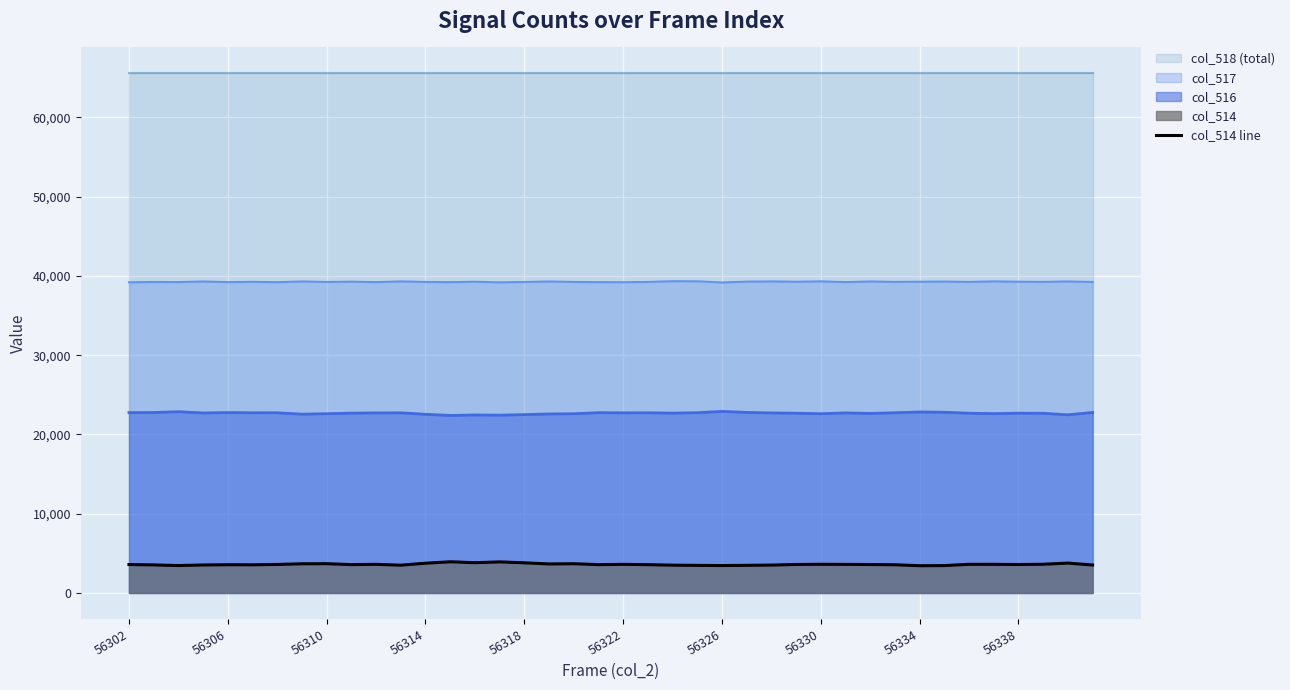

What is the highest value of the col_514 line series?

3935